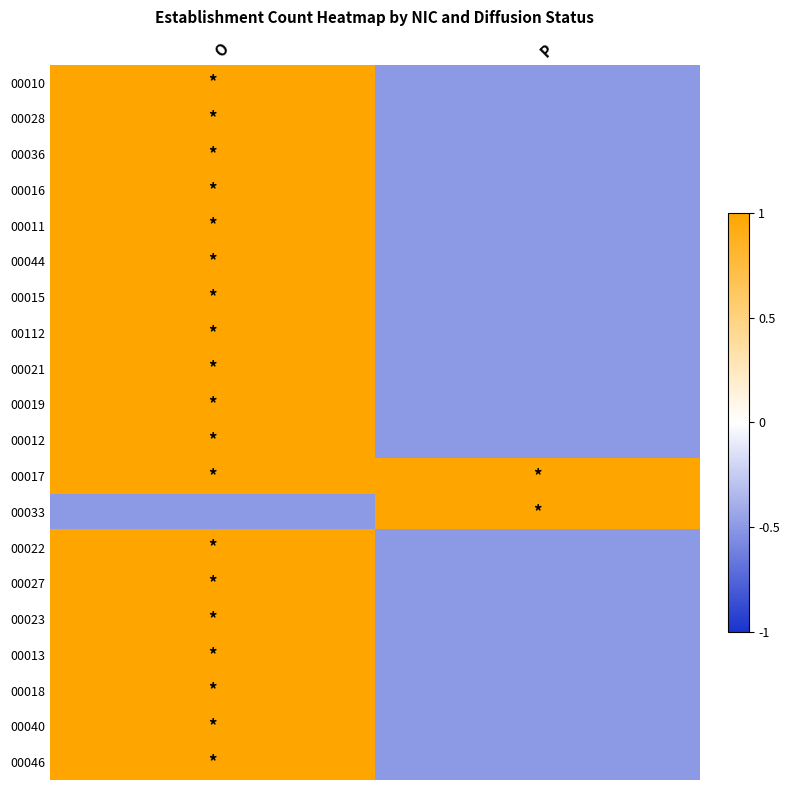

At which category is the sum across all series the highest?

O